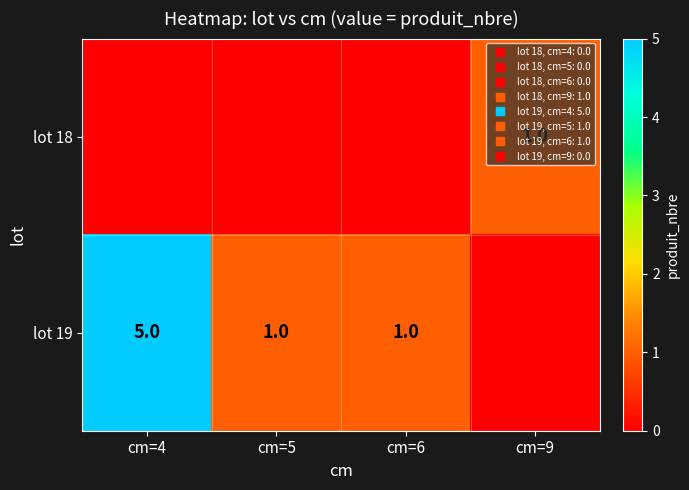

True or false: lot 19 has a value of 1 at cm=5.

True